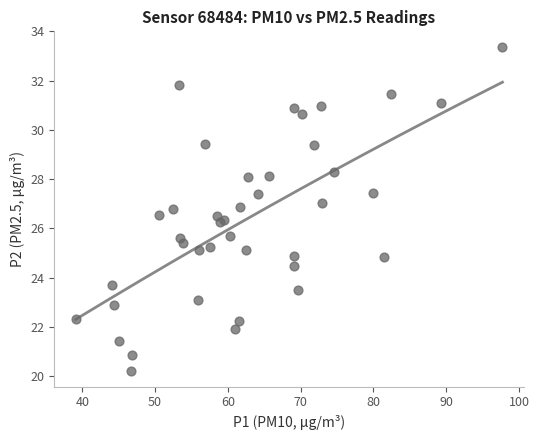

What is the range of X values (max minus min)?

58.6